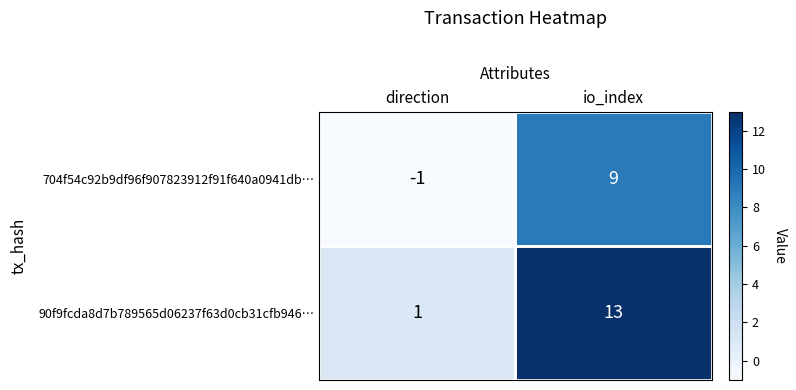

Which series has the widest spread of values?

90f9fcda8d7b789565d06237f63d0cb31cfb946…